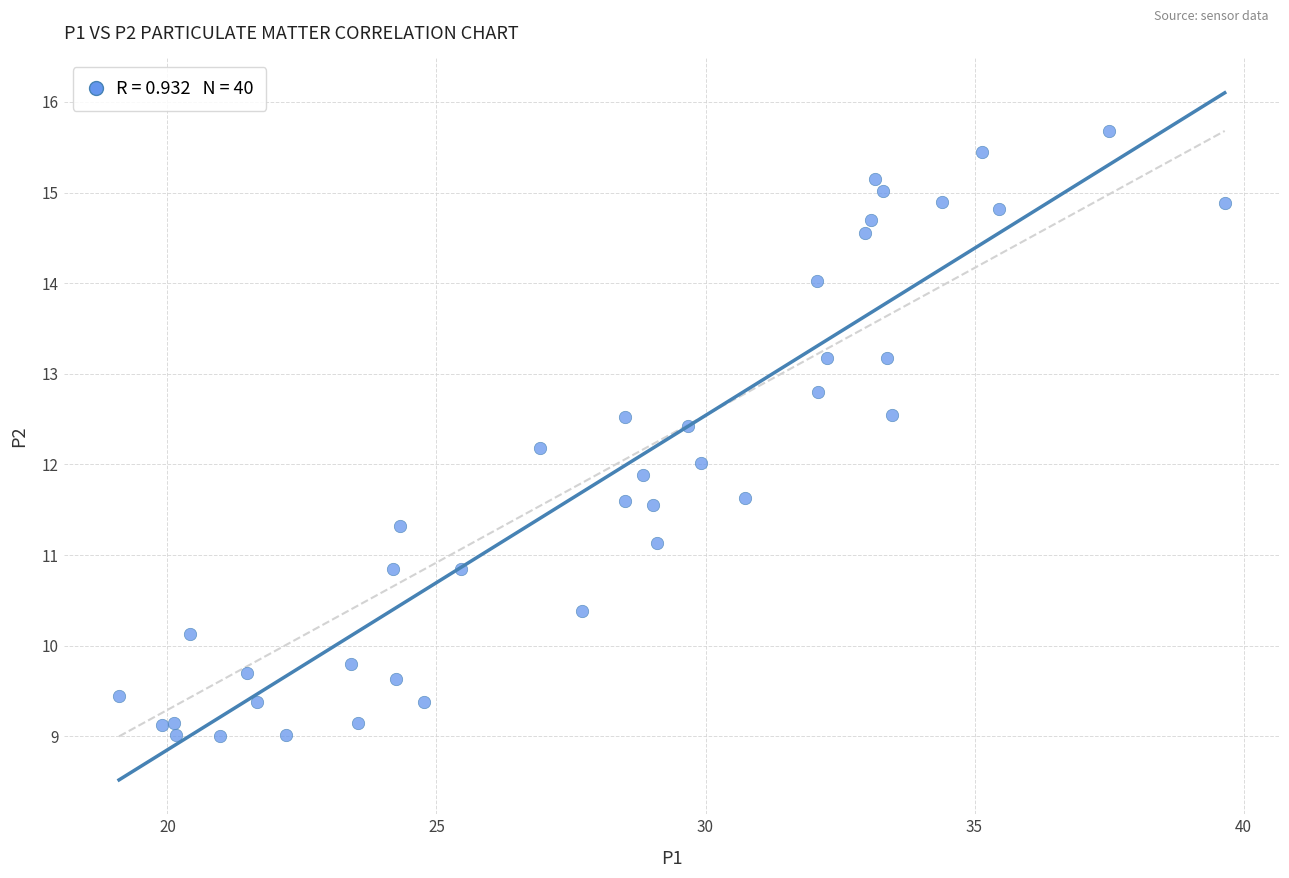

What is the range of Y values (max minus min)?

6.7